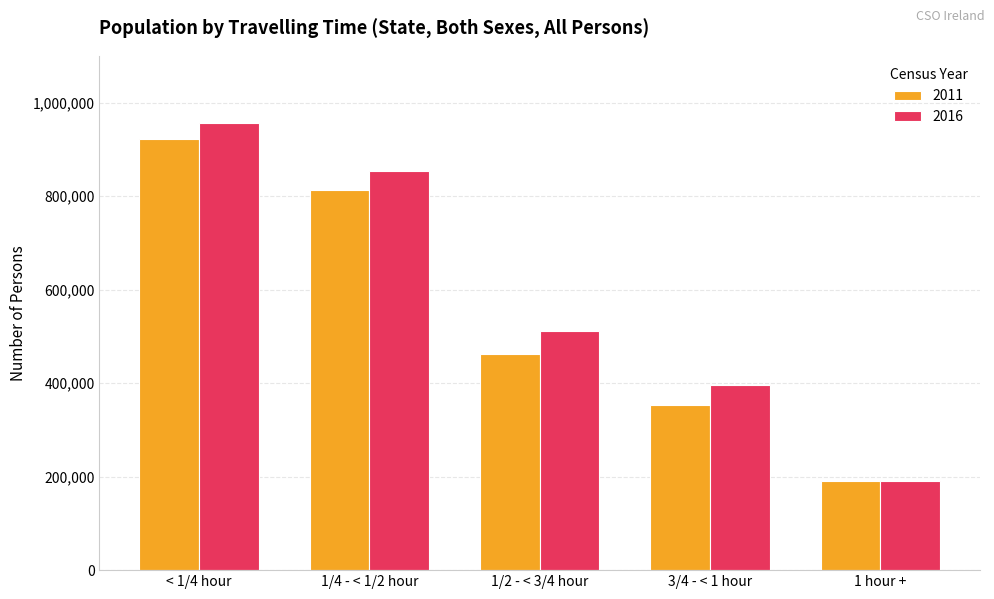

What is the label of the 2nd bar from the right?

3/4 - < 1 hour